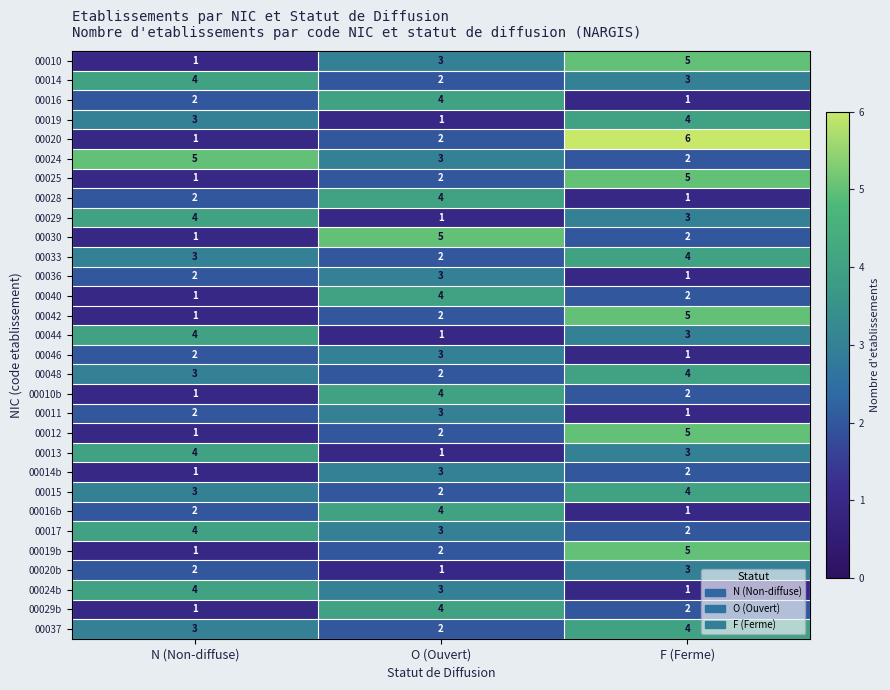

What is the spread (max minus min) of values at N (Non-diffuse)?

4